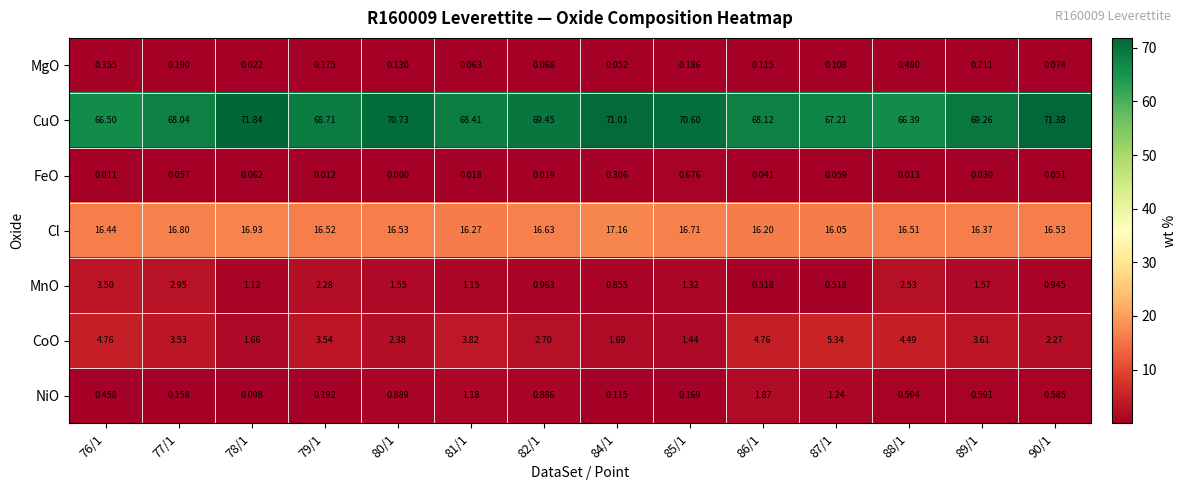

List the series in order of their peak value, highest first.

CuO, Cl, CoO, MnO, NiO, FeO, MgO